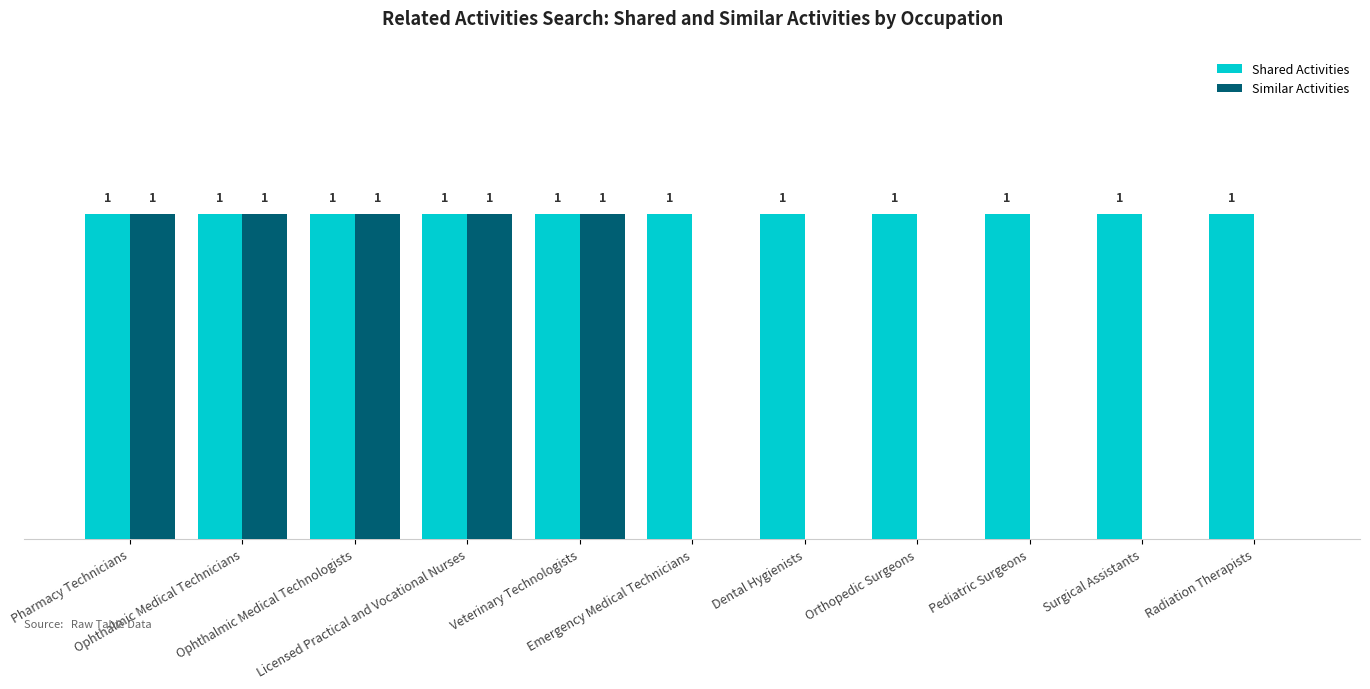

Which series has the largest total across all categories?

Shared Activities